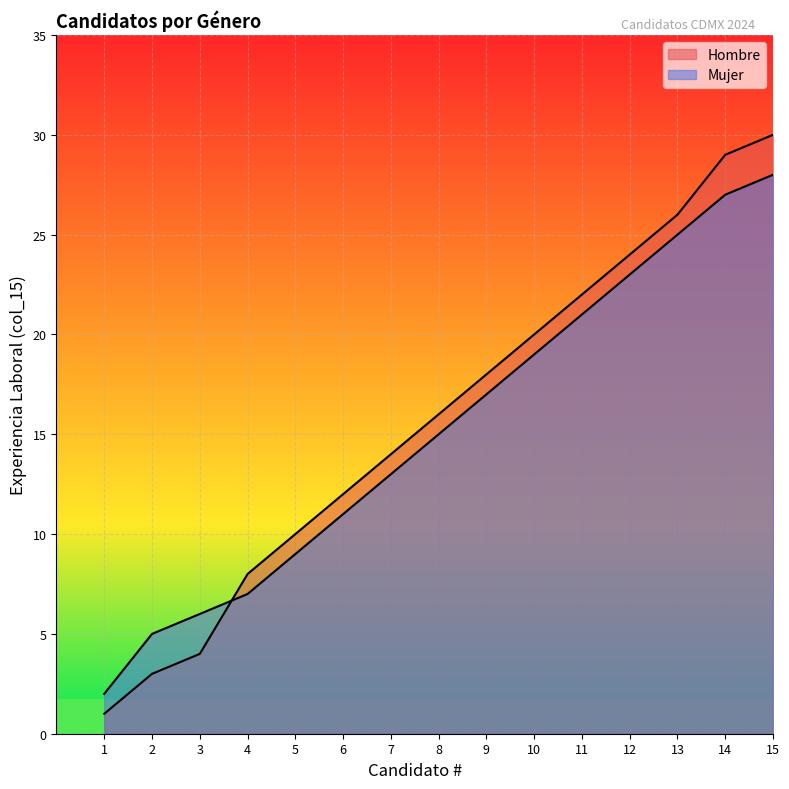

Where does the Mujer series first go above 15?

9